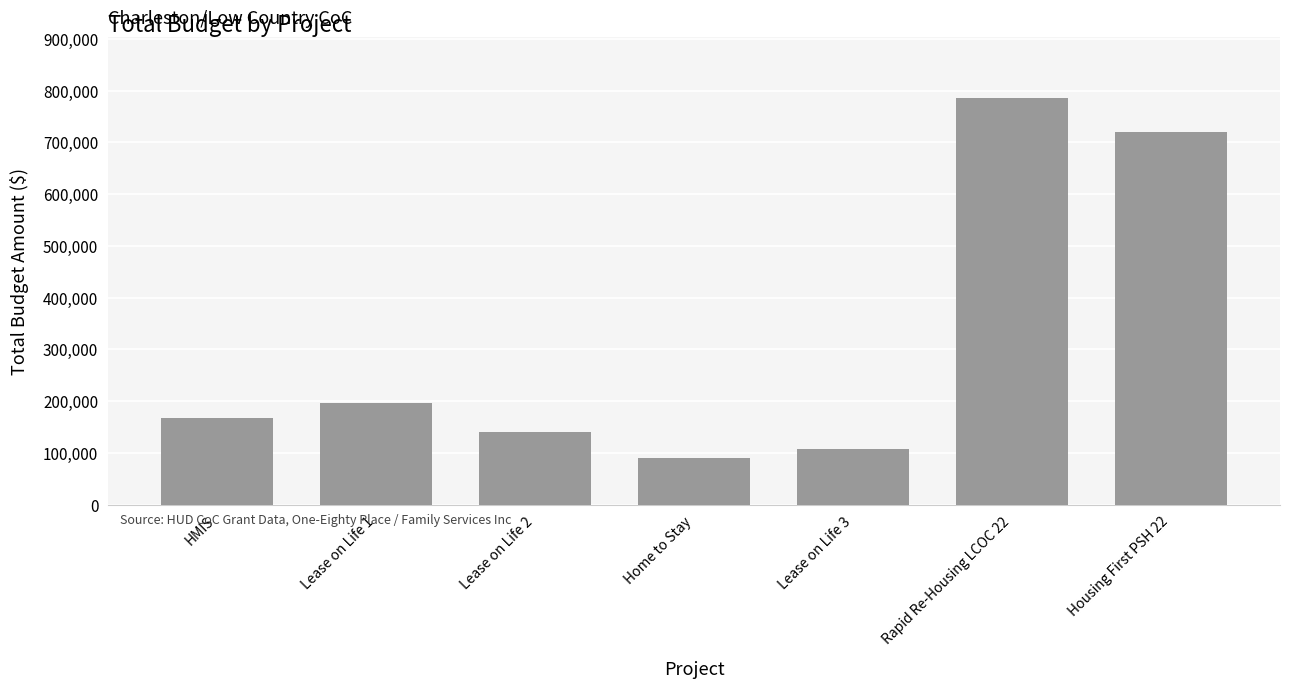

How many series are shown in this chart?

1